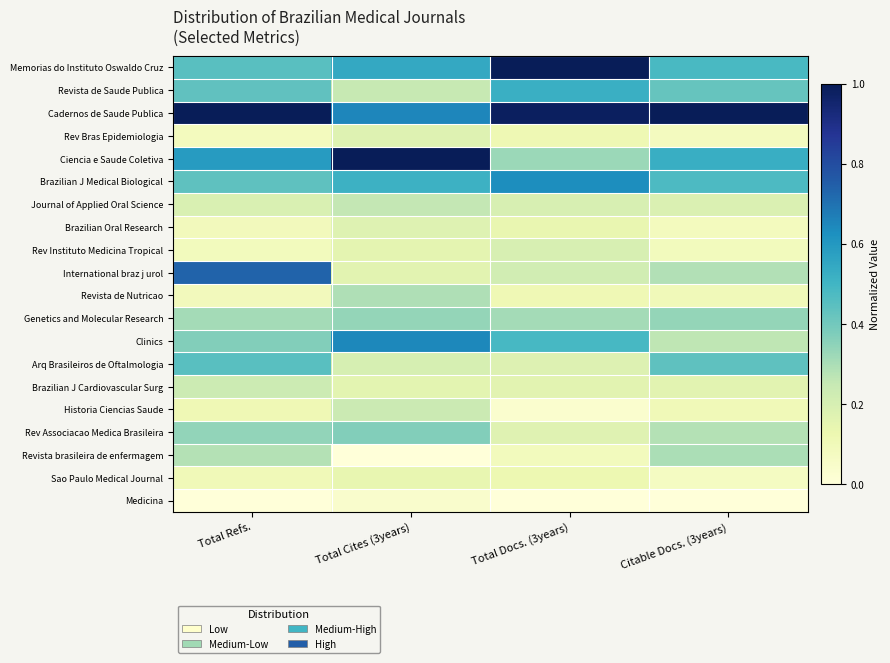

What is the spread (max minus min) of values at Total Docs. (3years)?

1.0